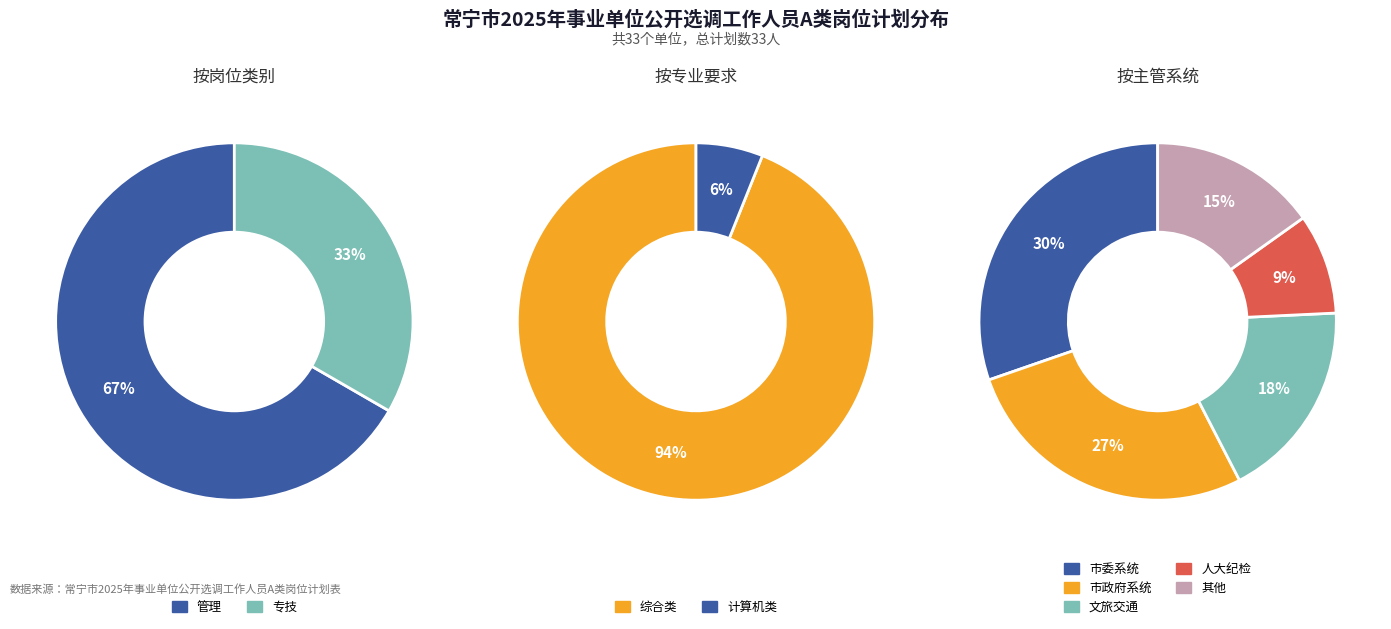

To the nearest percent, what percentage of the pie is 管理?

67%